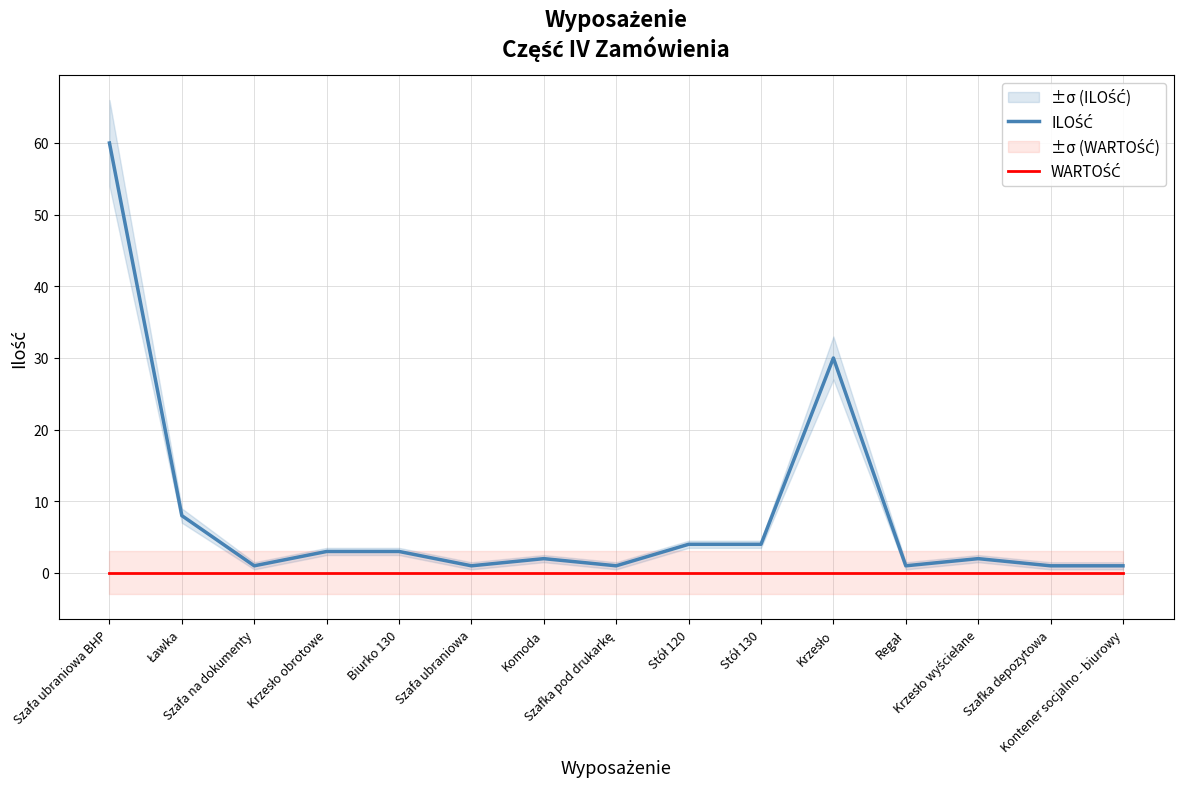

Reading right to left, list all the values displayed in this chart.

ILOŚĆ: 1	1	2	1	30	4	4	1	2	1	3	3	1	8	60
WARTOŚĆ: 0	0	0	0	0	0	0	0	0	0	0	0	0	0	0